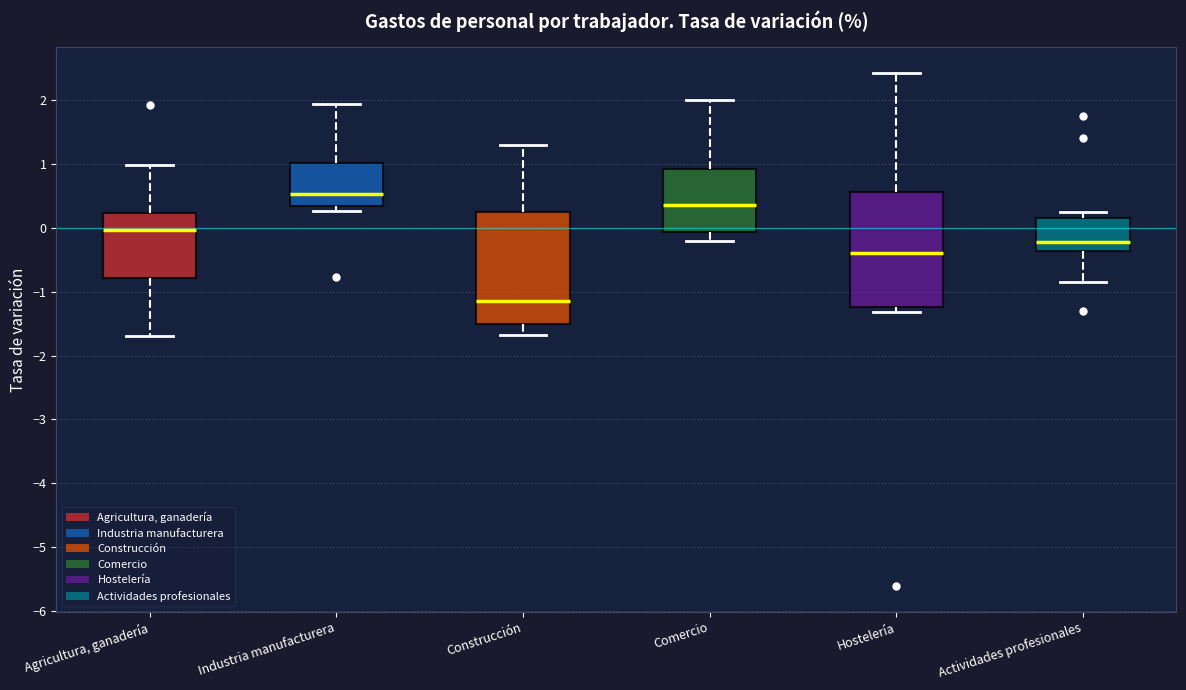

Reading left to right, read every box against the y-axis: the position of its median line, the range the box covers, and the ends of its whiskers. The values are not printed on the chart, so give them approximately, as read against the axis.

Agricultura, ganadería: median 0.0, box -0.8 to 0.2, whiskers -1.7 to 1.0
Industria manufacturera: median 0.5, box 0.3 to 1.0, whiskers 0.3 (just below the box's lower edge) to 1.9
Construcción: median -1.1, box -1.5 to 0.2, whiskers -1.7 to 1.3
Comercio: median 0.4, box -0.1 to 0.9, whiskers -0.2 to 2.0
Hostelería: median -0.4, box -1.2 to 0.6, whiskers -1.3 to 2.4
Actividades profesionales: median -0.2, box -0.4 to 0.2, whiskers -0.8 to 0.3